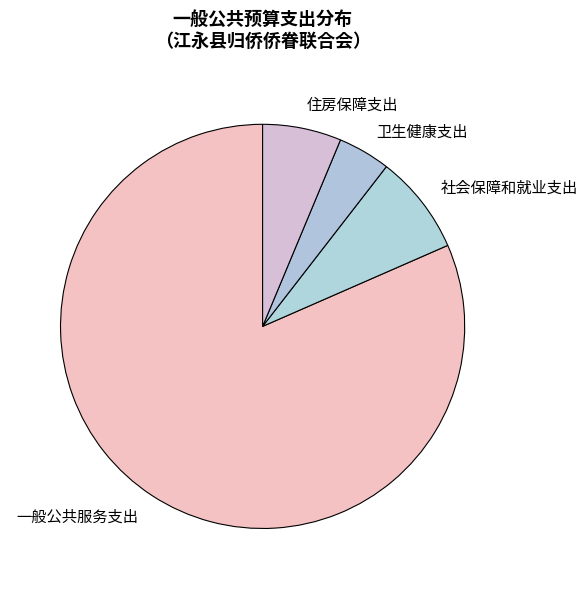

Does any single category account for the majority?

Yes